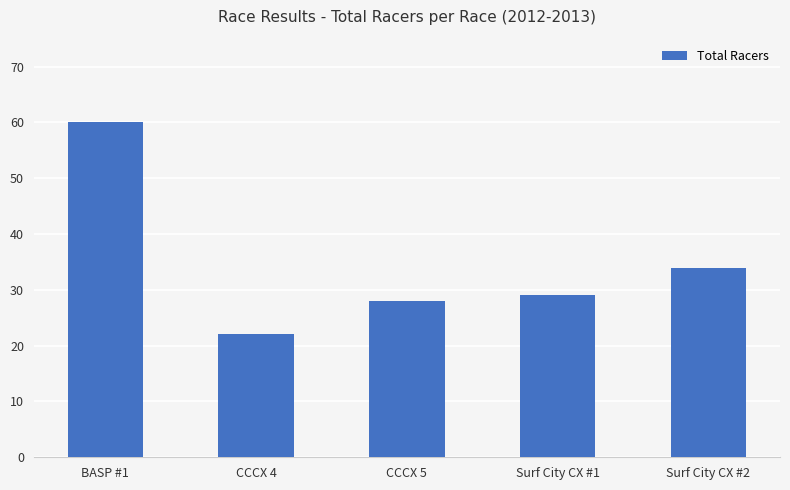

Rank the categories by value from highest to lowest.

BASP #1, Surf City CX #2, Surf City CX #1, CCCX 5, CCCX 4